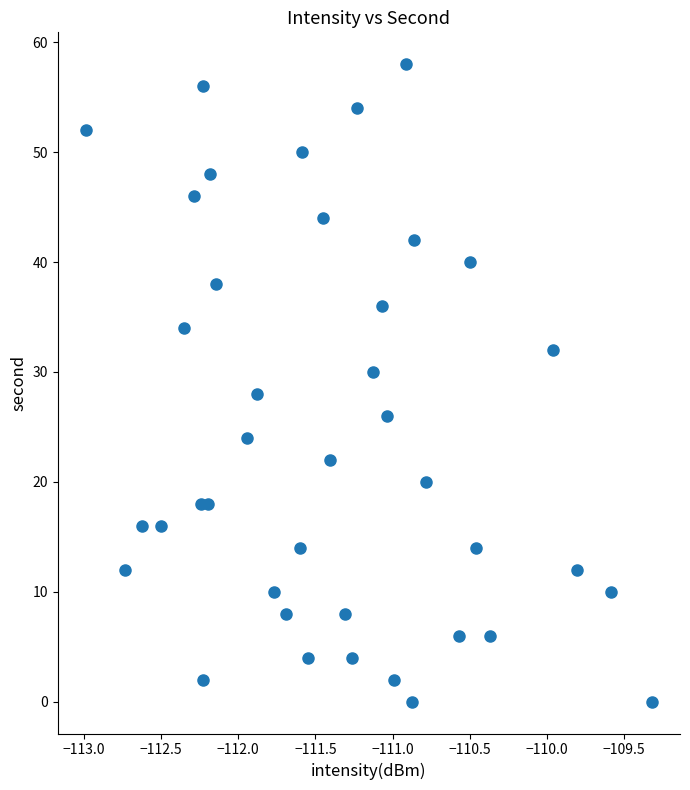

What is the range of Y values (max minus min)?

58